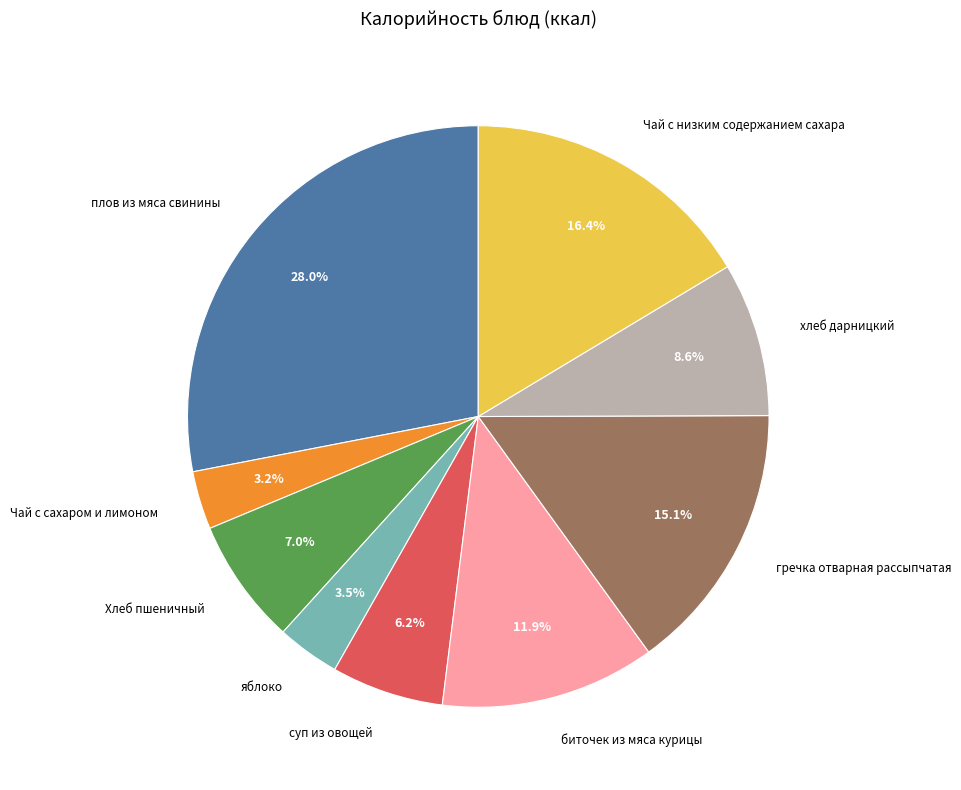

To the nearest percent, what portion does гречка отварная рассыпчатая represent?

15%